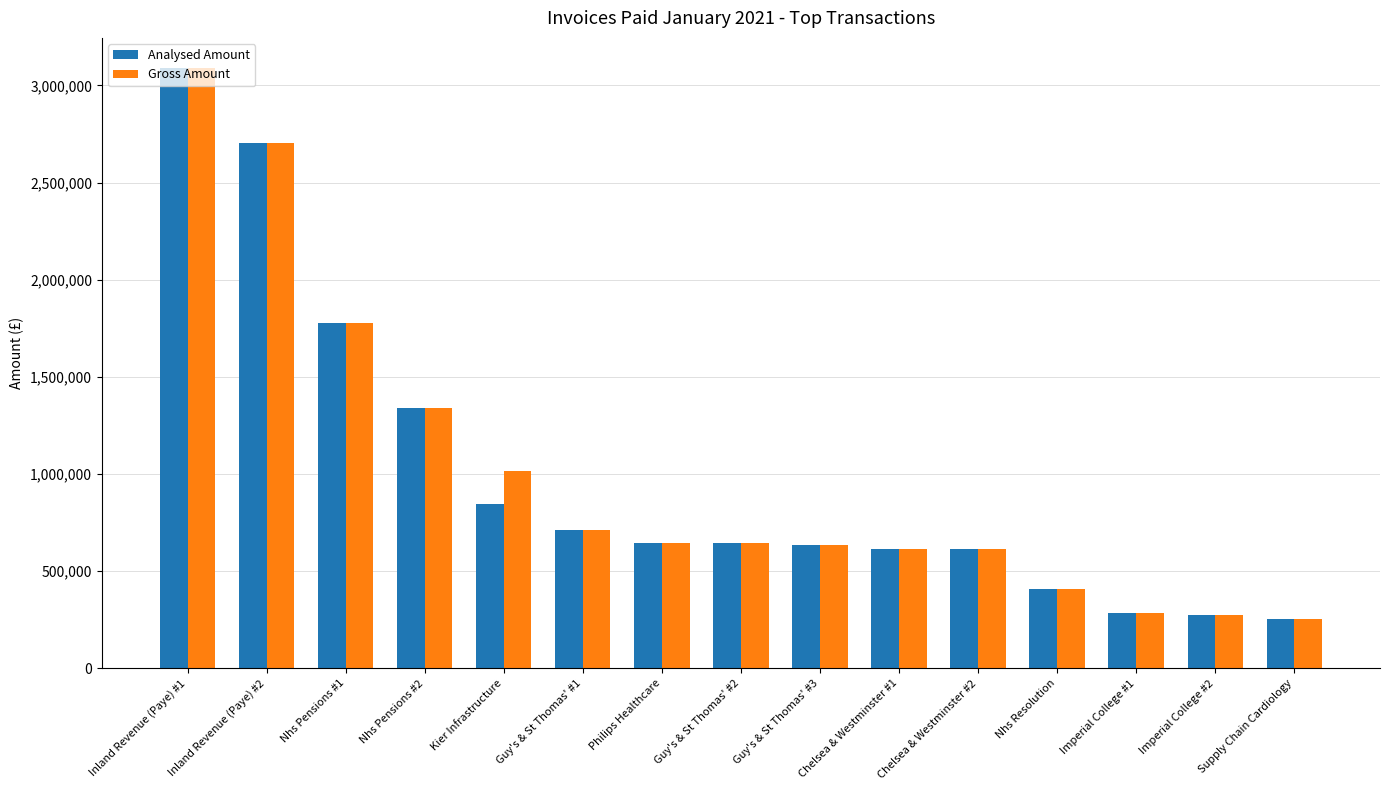

What position from the right is Philips Healthcare?

9